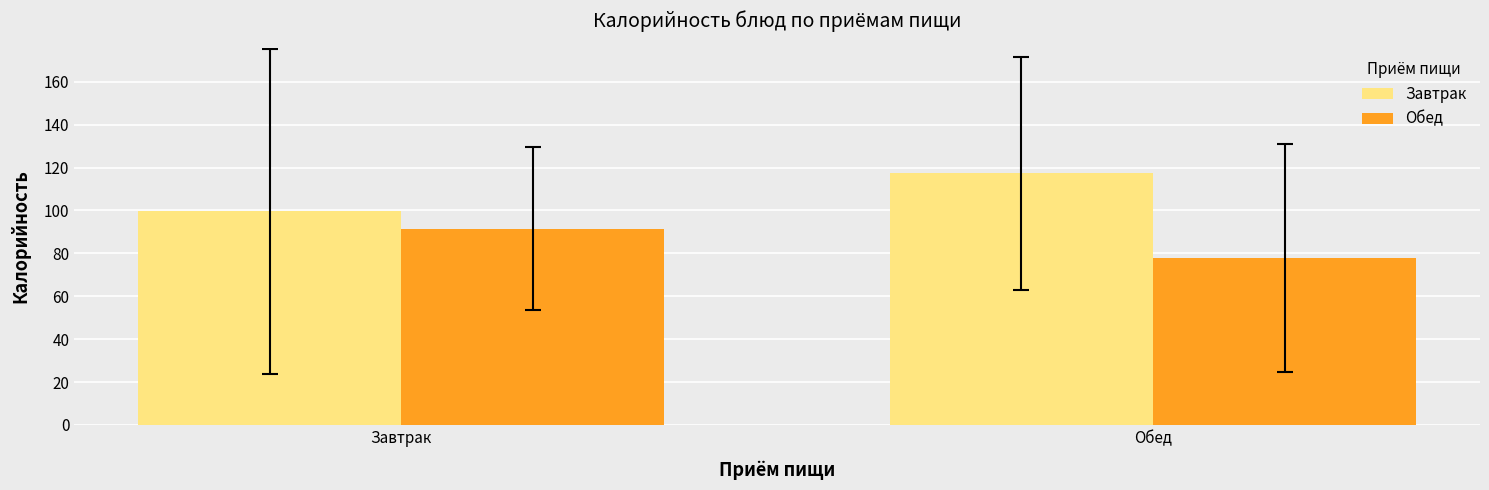

At which label is Обед closest to 84?

Обед